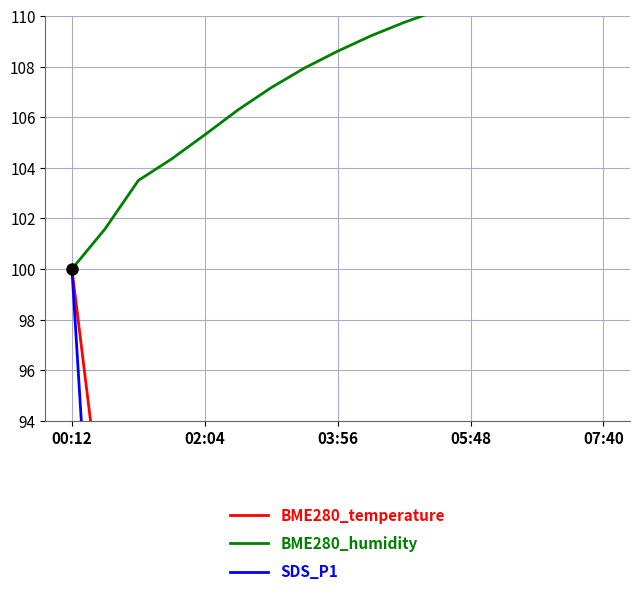

What is the total value across all series at 7?

229.6